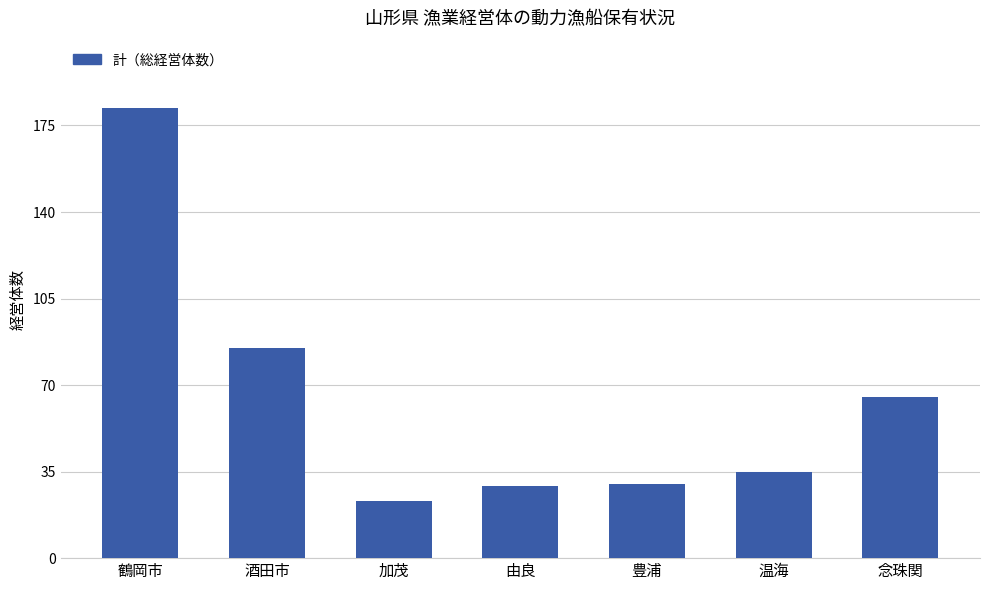

What is the difference between the maximum and second lowest values?

153